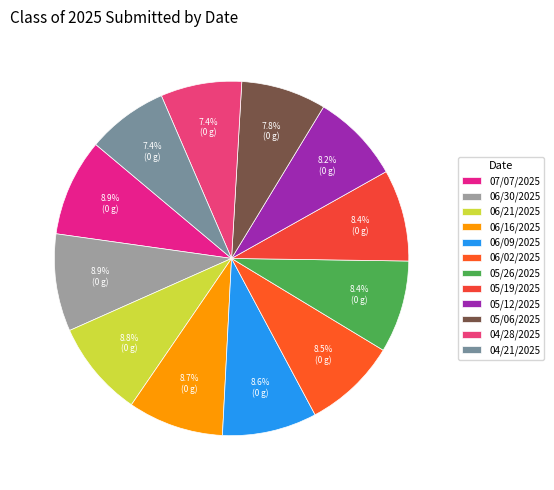

What percentage is the 06/21/2025 slice, to the nearest percent?

9%